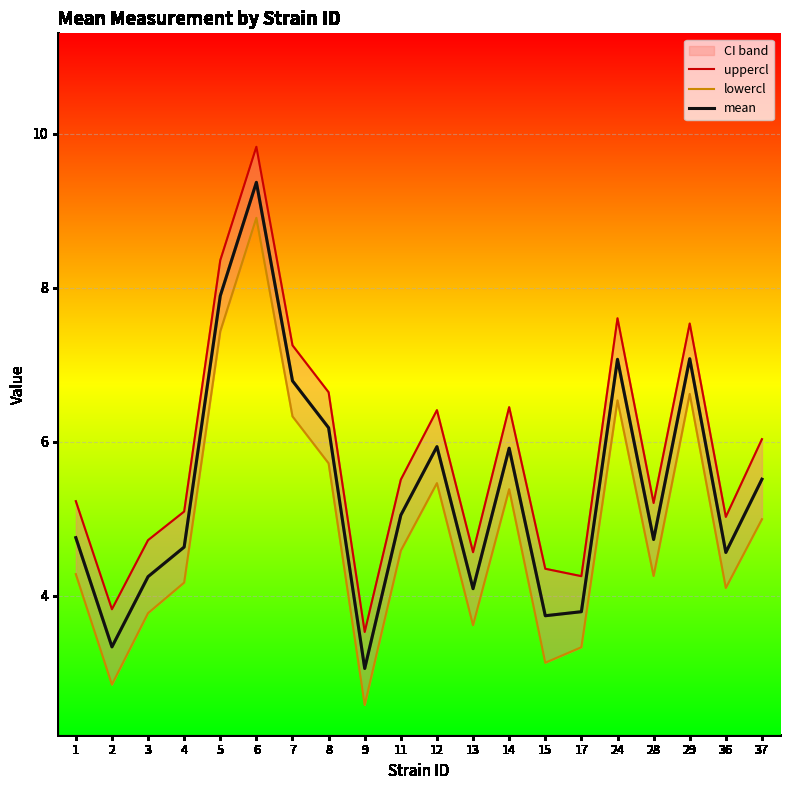

How many categories are shown in the chart?

20